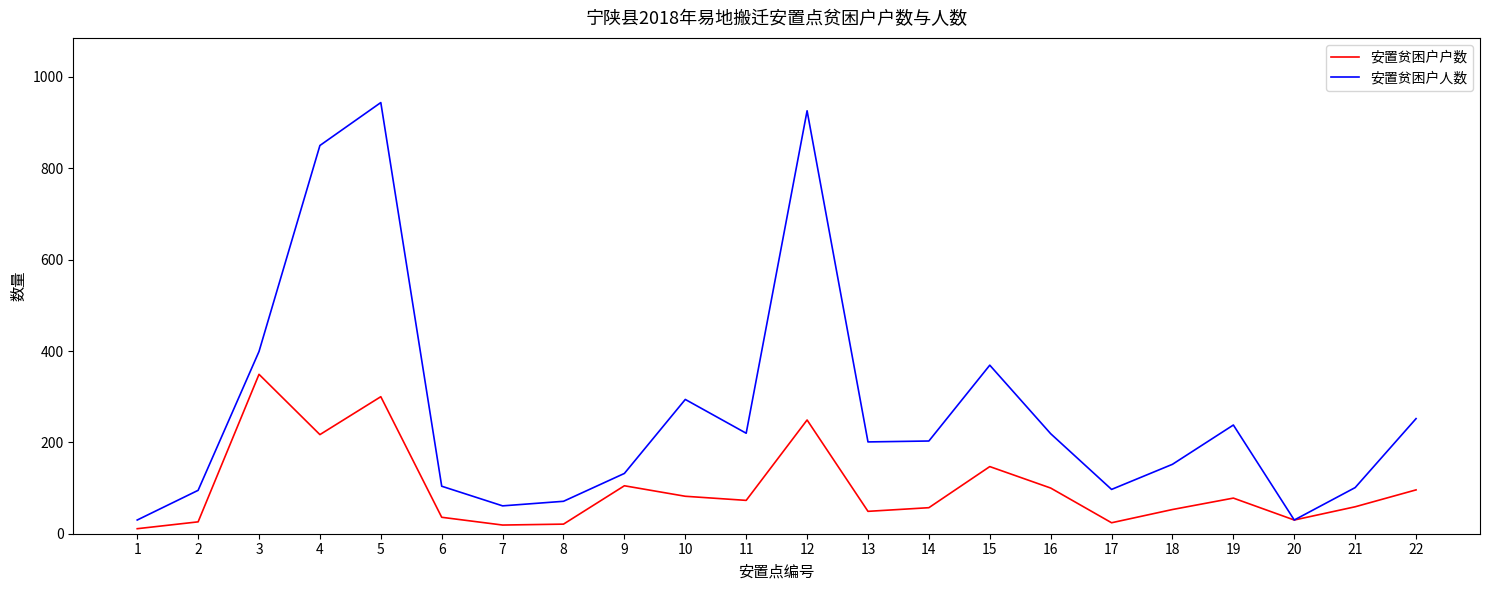

What is the maximum value for 安置贫困户人数?

944